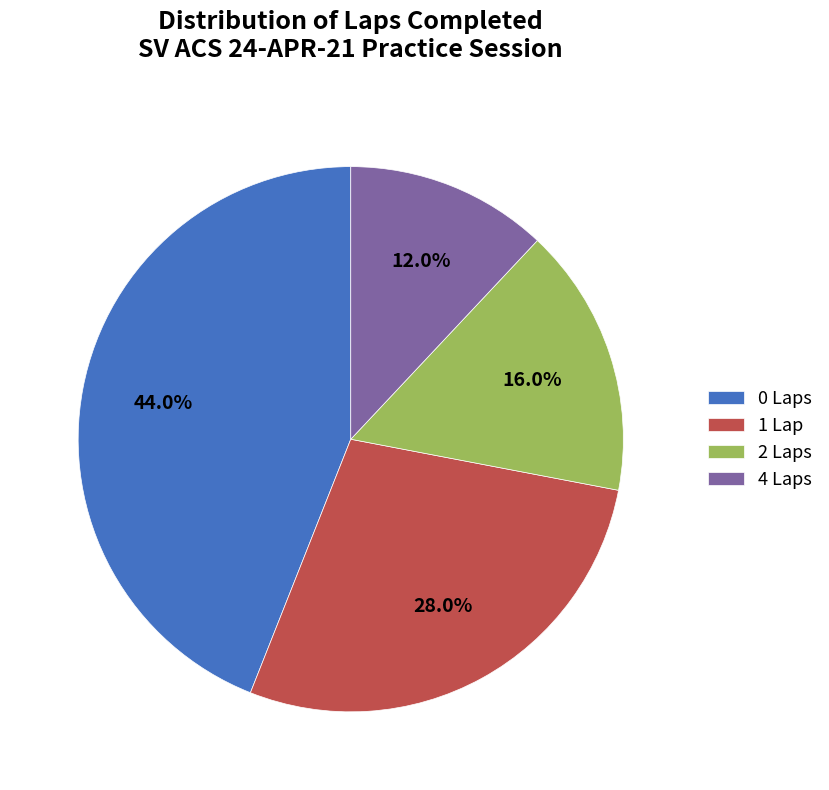

Is there a majority slice in this chart?

No